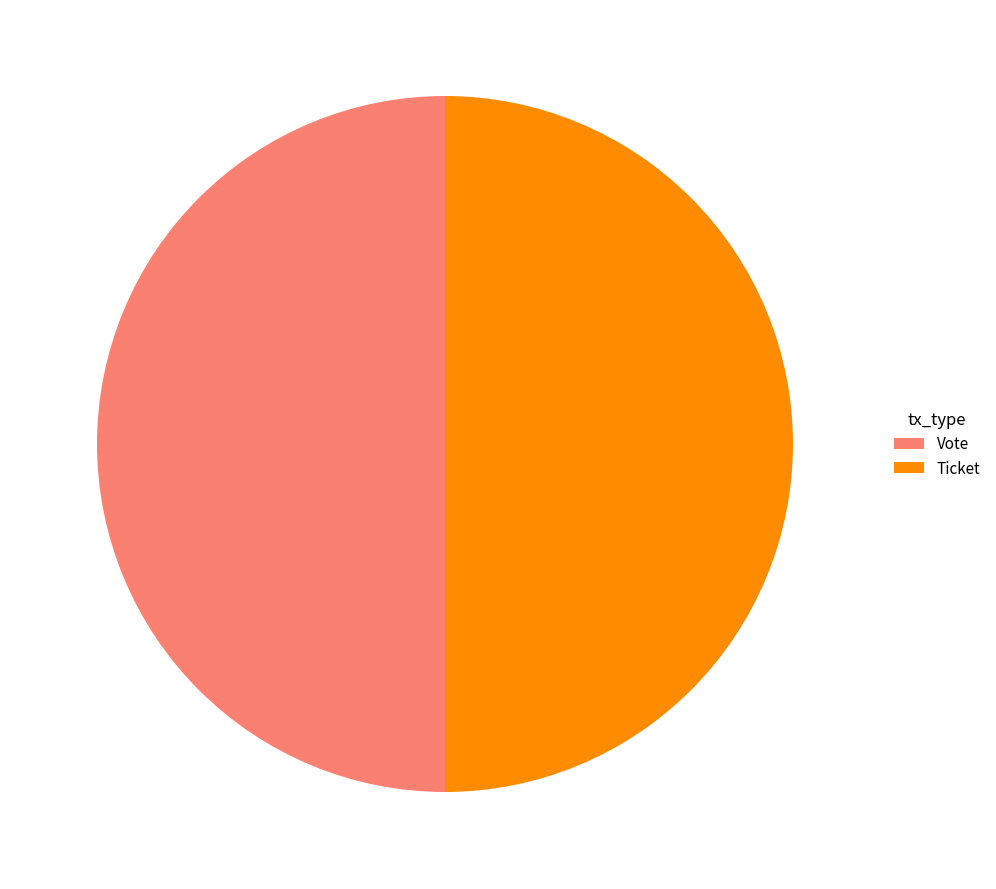

Do Ticket and Vote together represent more than half of the pie?

Yes